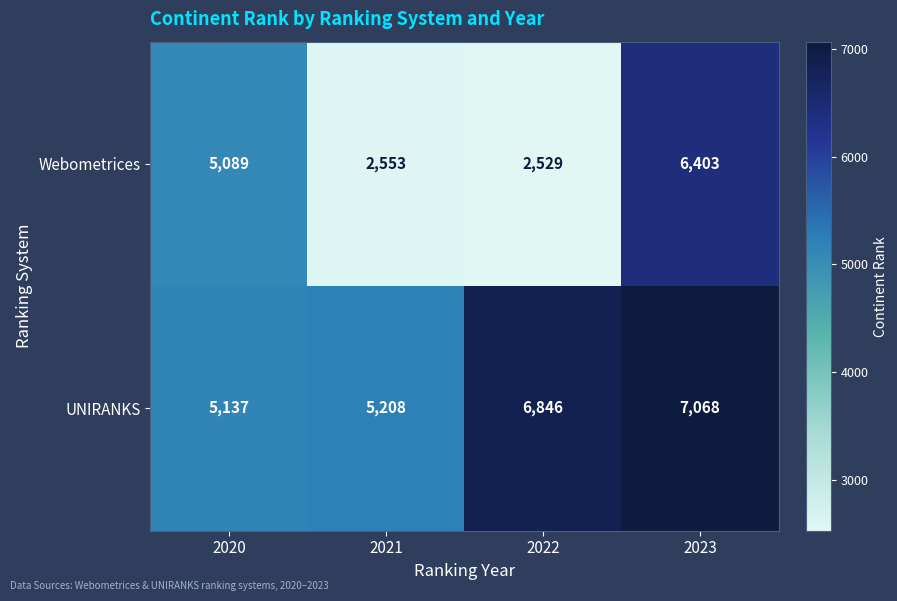

Where is Webometrices nearest to the value 4466?

2020